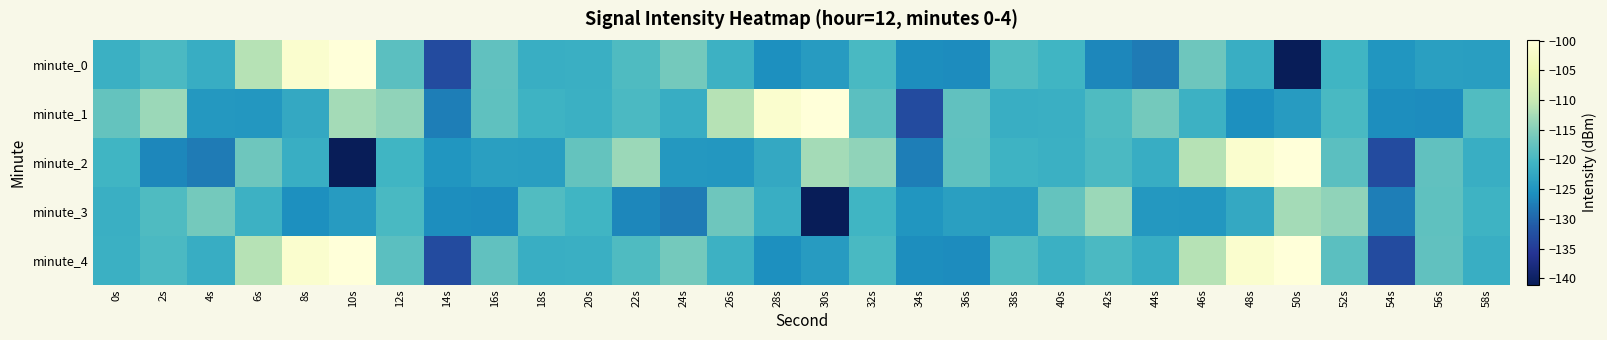

Which series has the widest spread of values?

minute_0